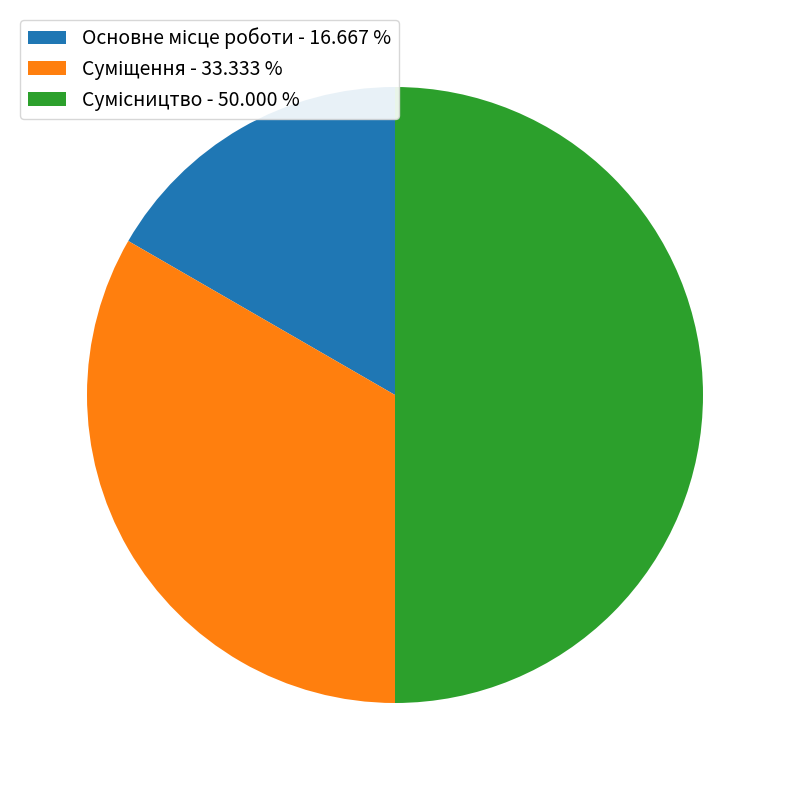

What percentage do Сумісництво and Суміщення together represent?

83.3%